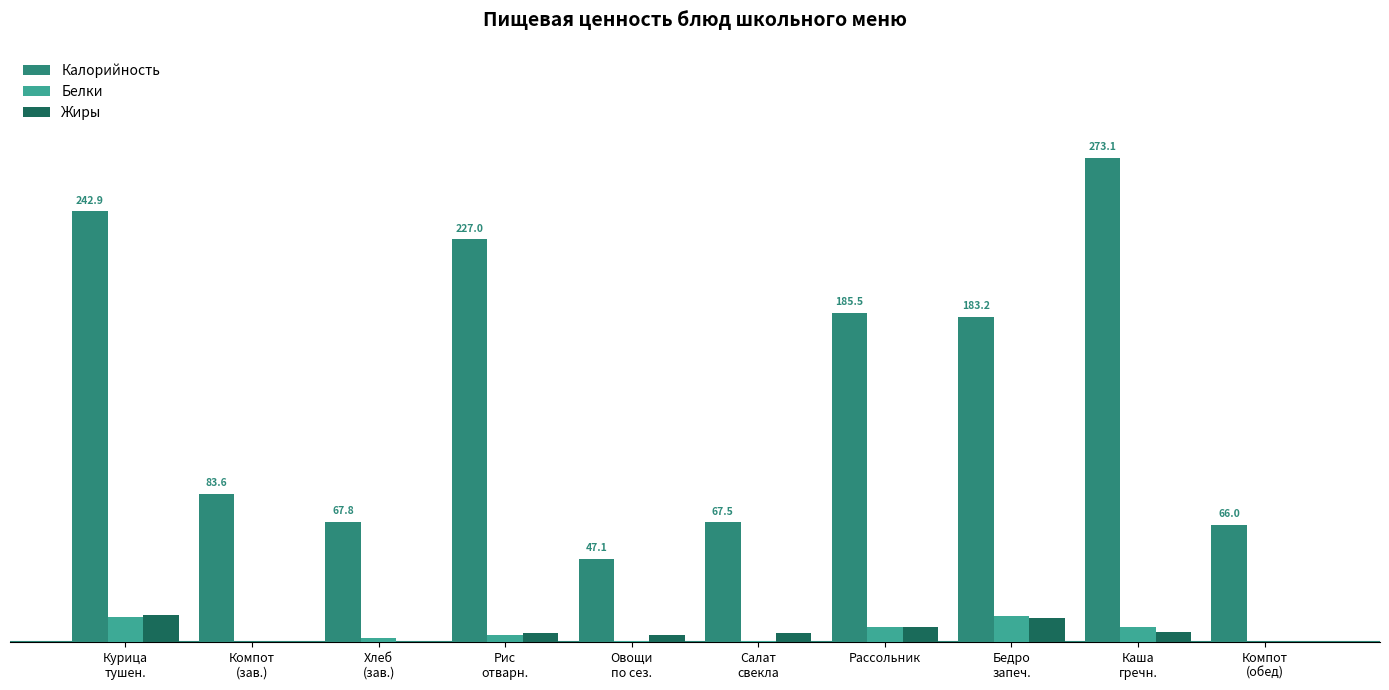

Are the bars horizontal?

No